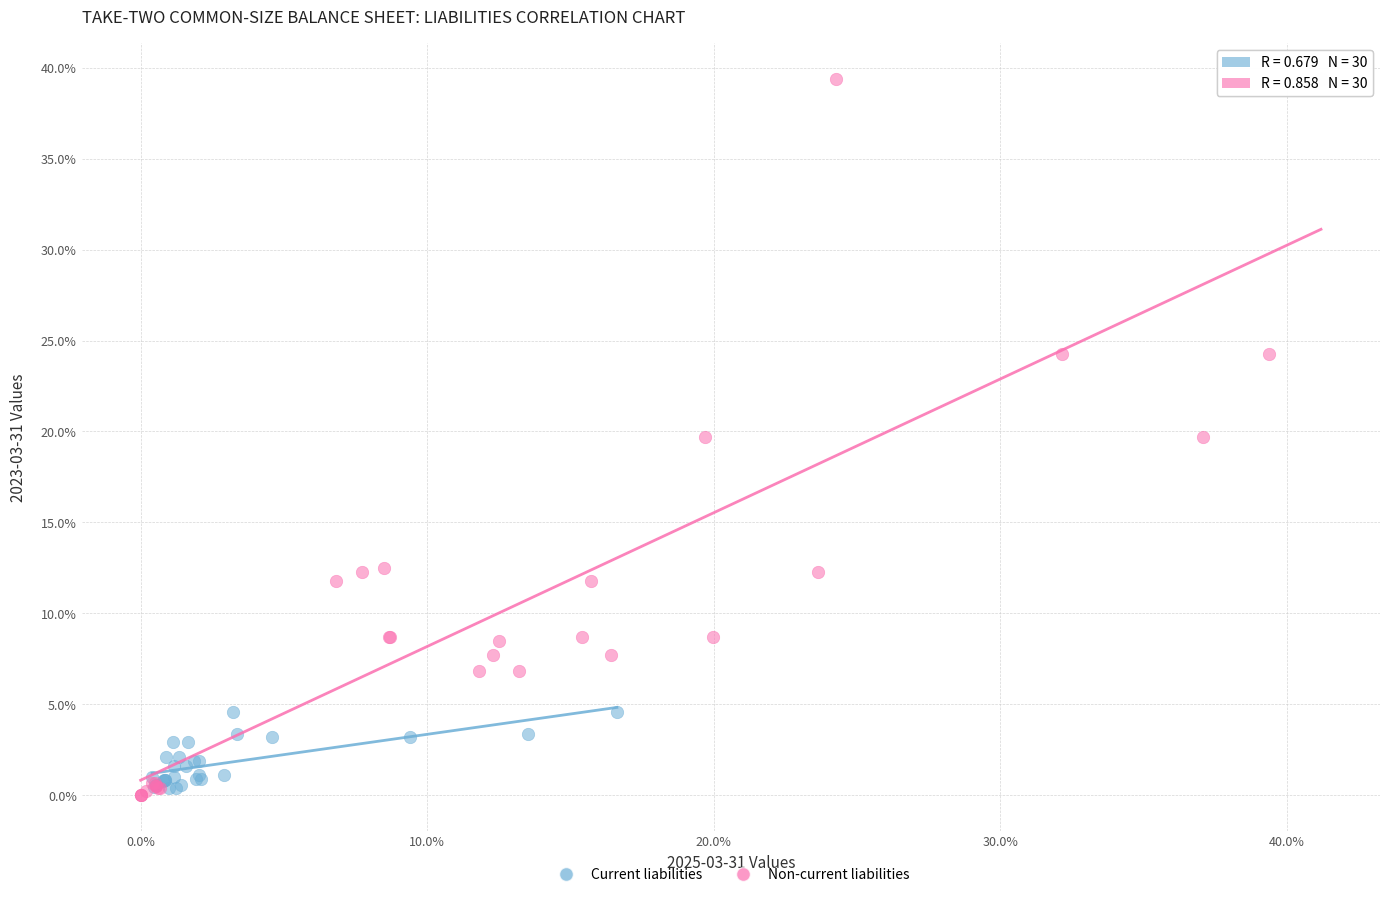

Which series reaches the minimum Y coordinate?

Non-current liabilities